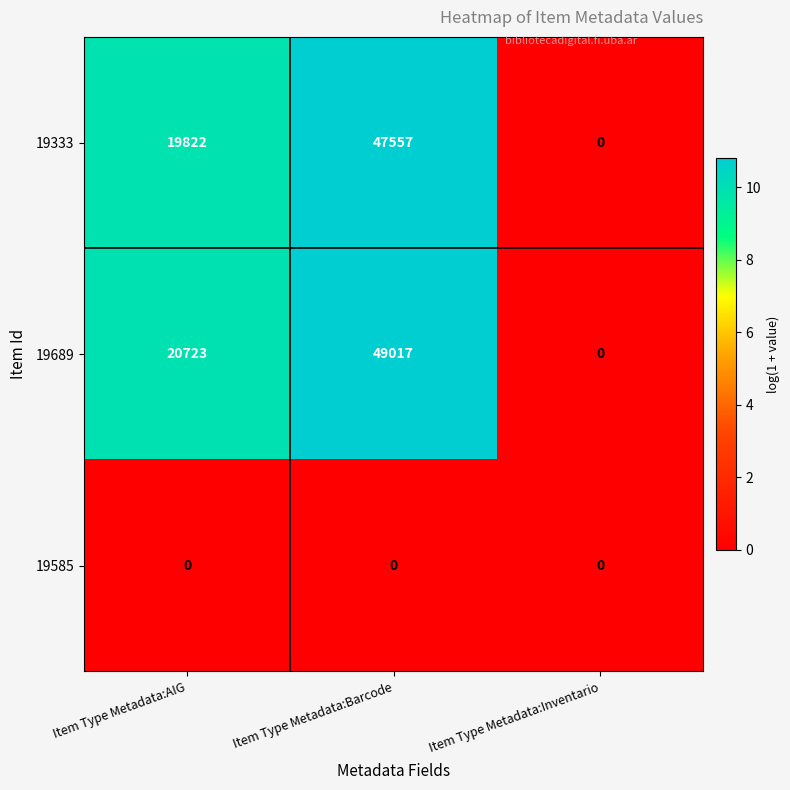

List the series in order of their peak value, lowest first.

19585, 19333, 19689